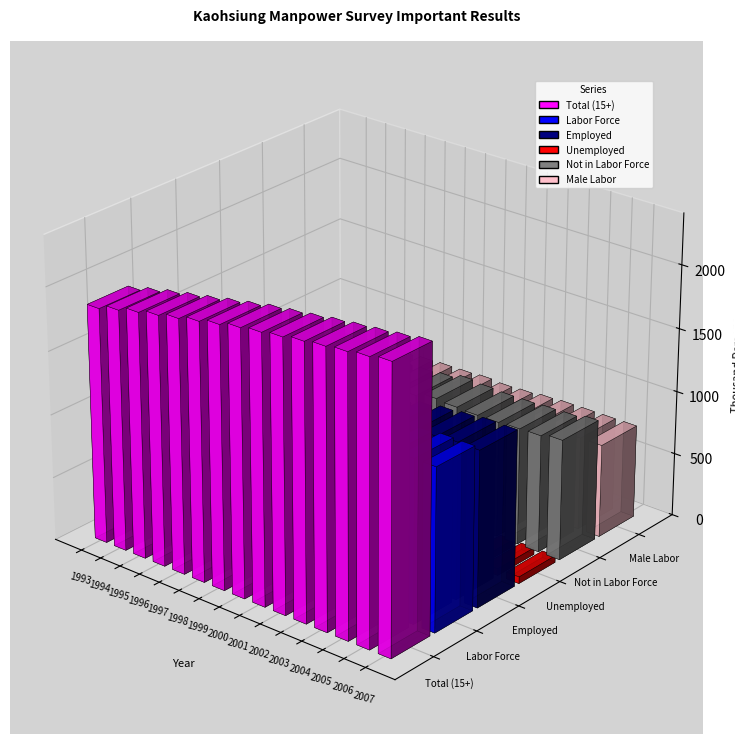

What is the approximate value of Male Labor at 1993, to the nearest 10?

660